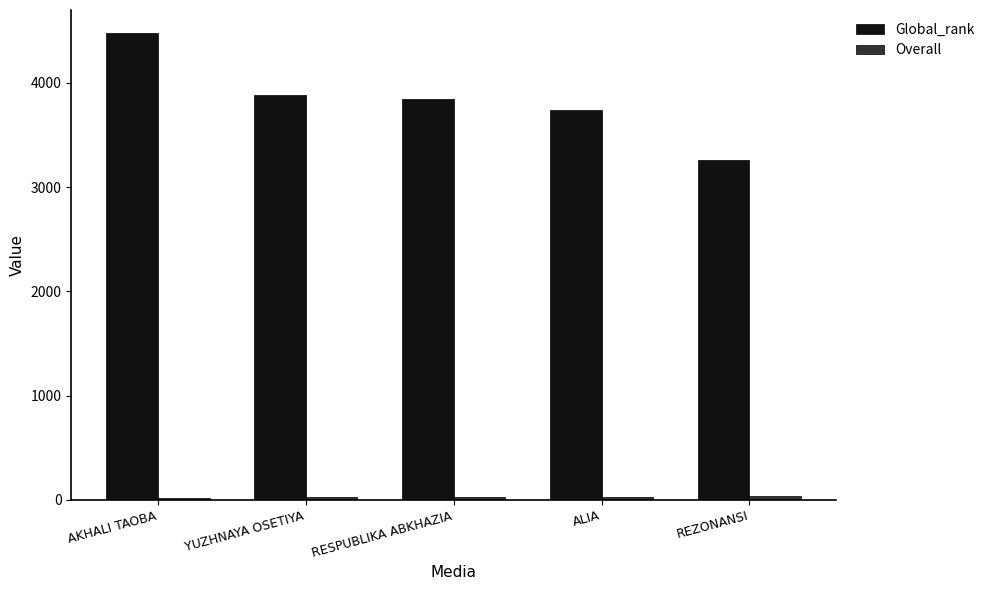

The Global_rank series shows 3742.0 at ALIA. True or false?

True